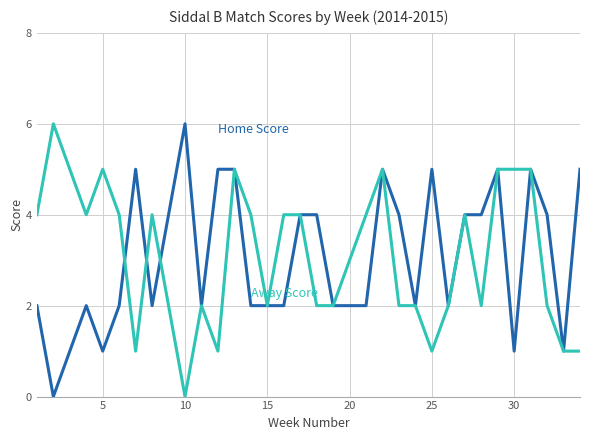

How many categories are shown in the chart?

32